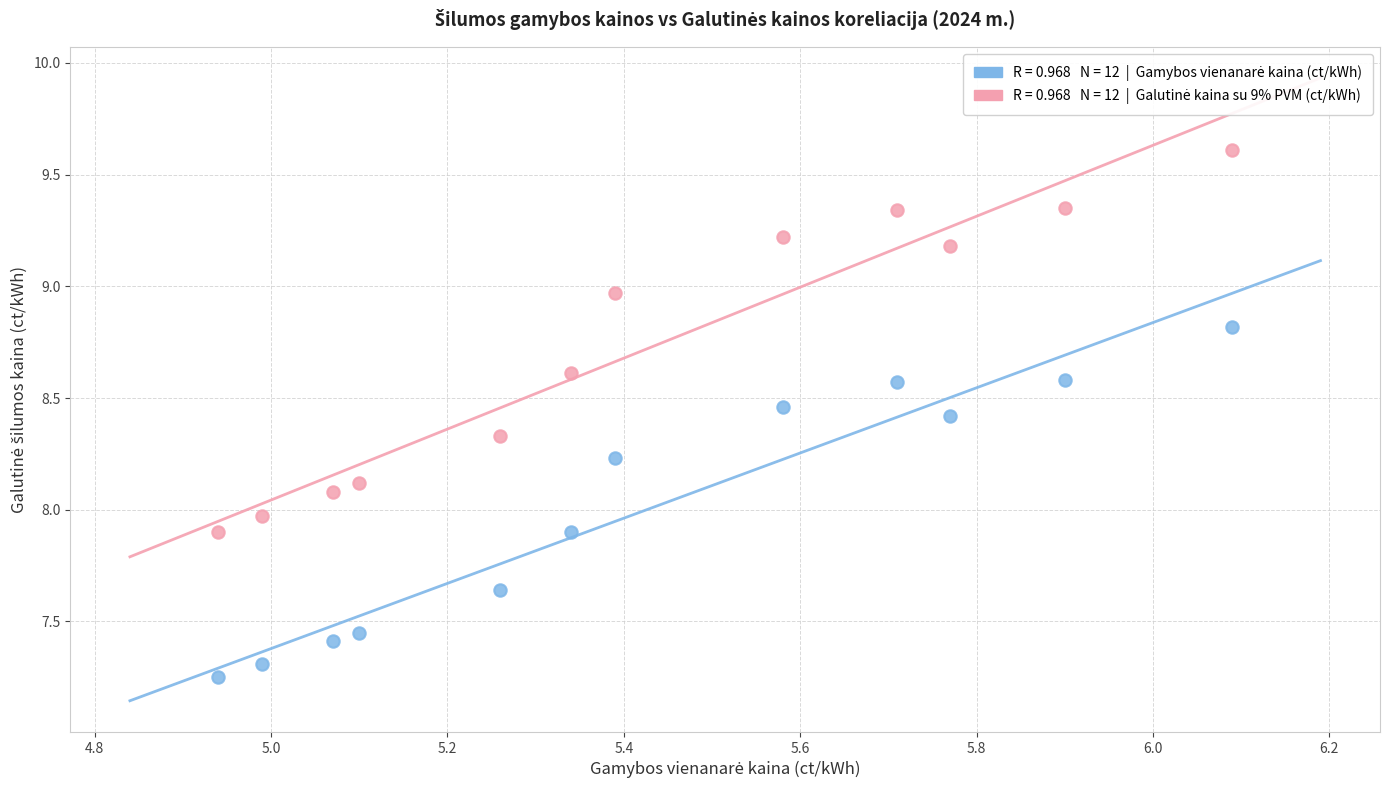

Across all data points, what is the range of X values (max minus min)?

1.1